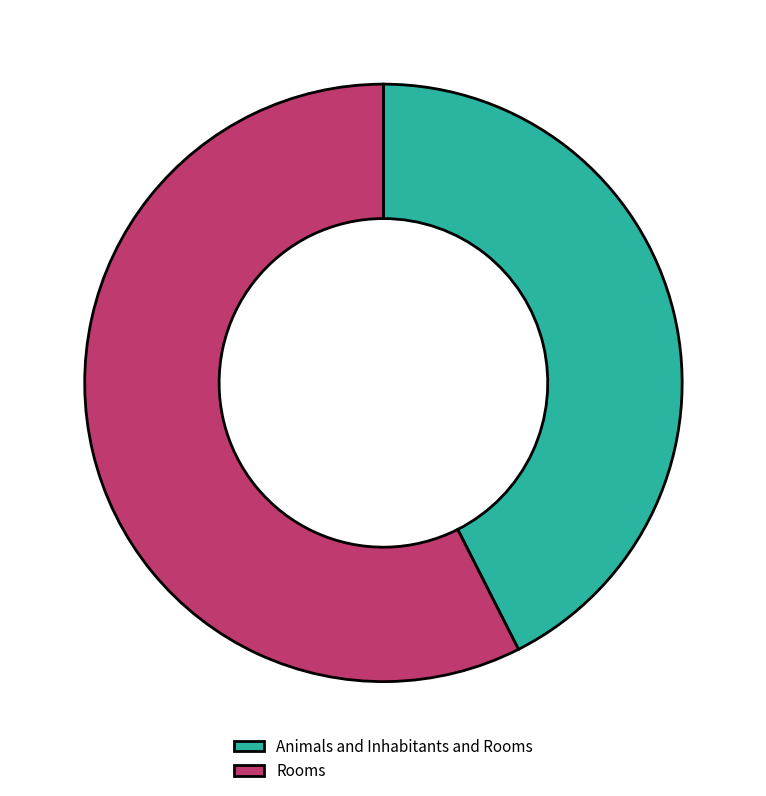

Rank the categories by value from lowest to highest.

Animals and Inhabitants and Rooms, Rooms